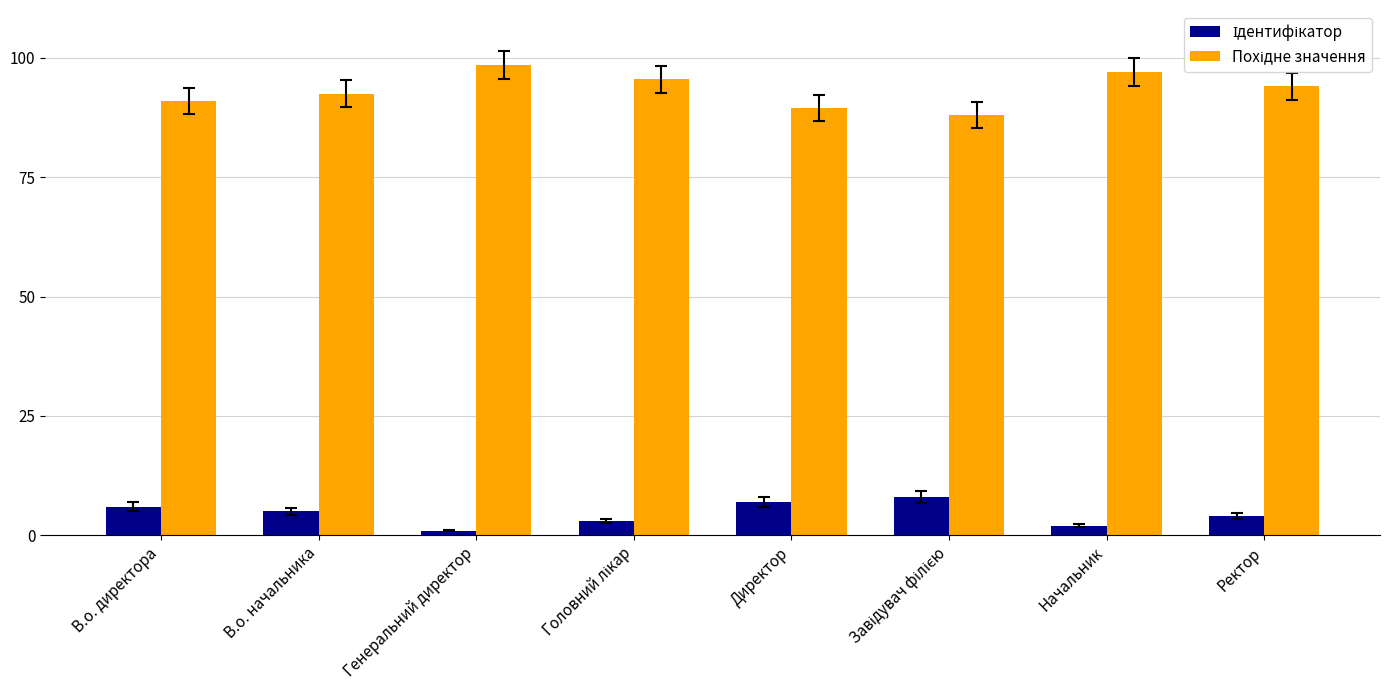

What is the spread (max minus min) of values at В.о. начальника?

87.5